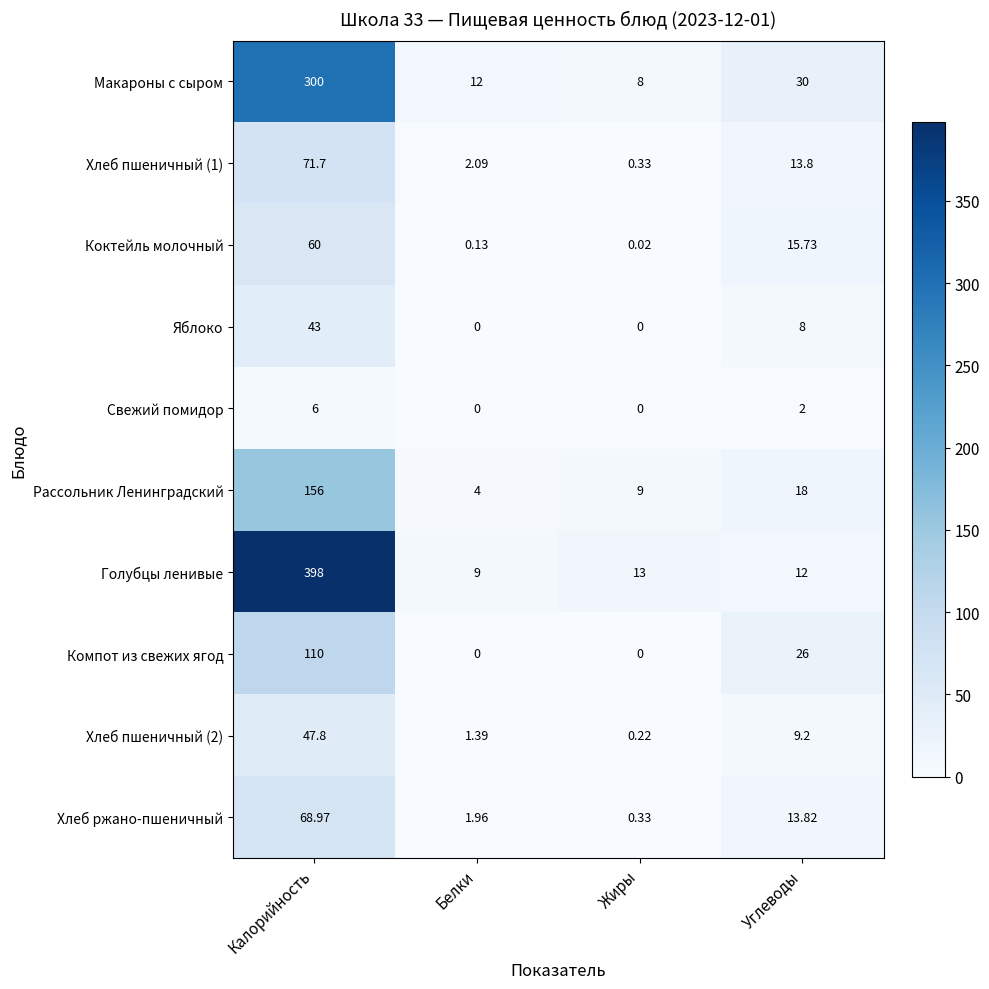

Which category has the highest value across all series?

Калорийность